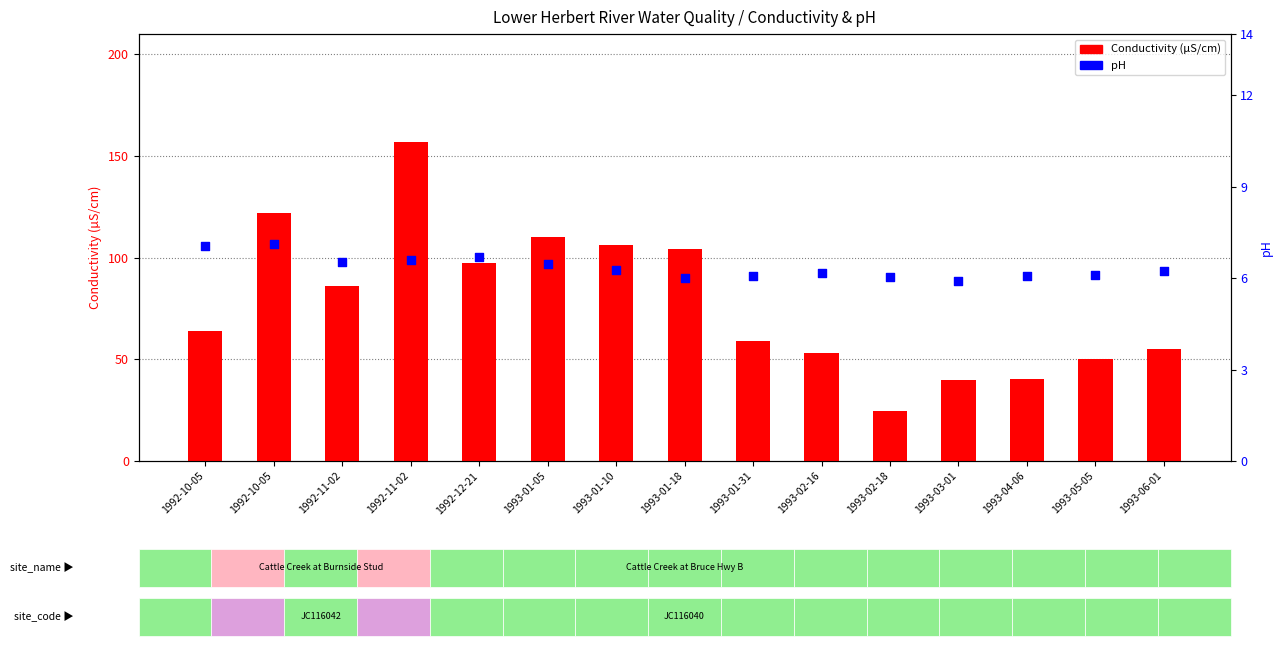

At which category is the sum across all series the highest?

1992-11-02